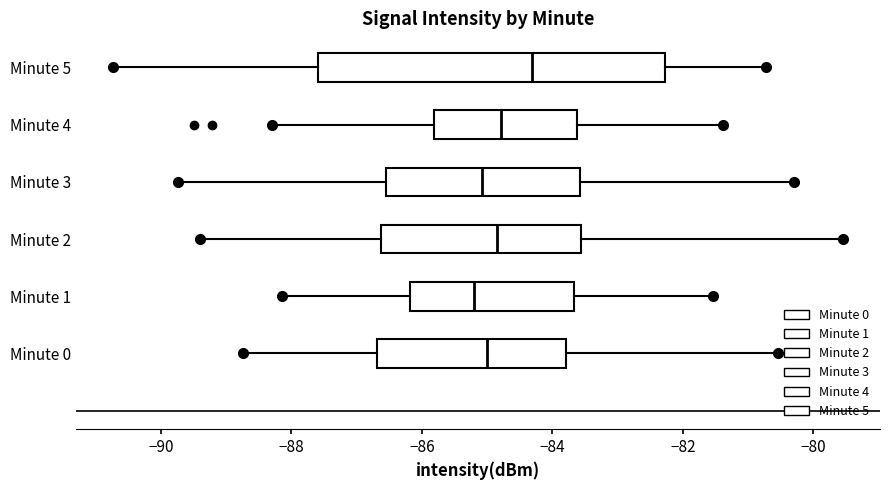

Which box has the furthest to the right median line?

Minute 5